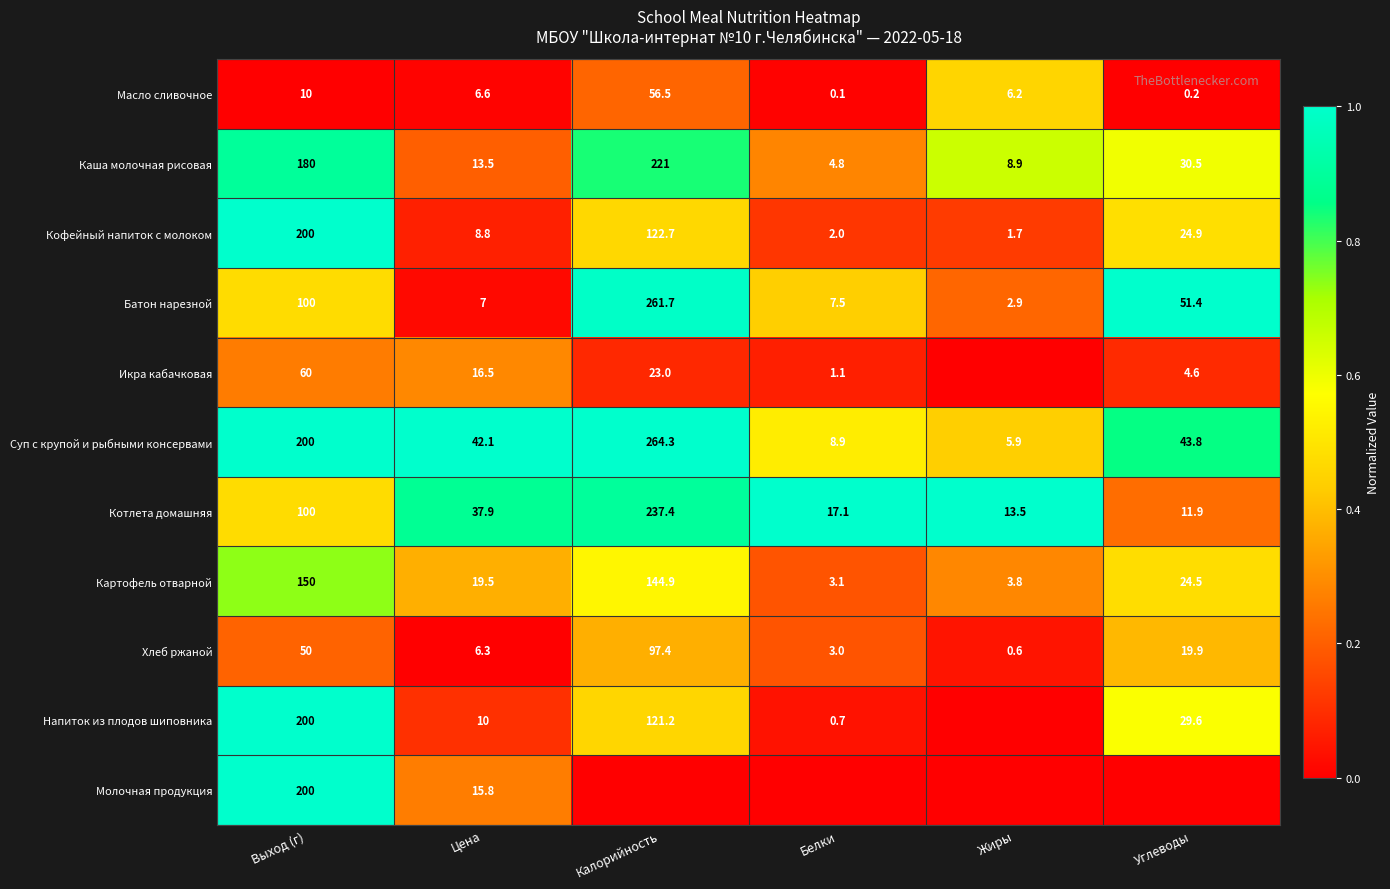

Is it true that Масло сливочное equals 0.0 at Цена?

False